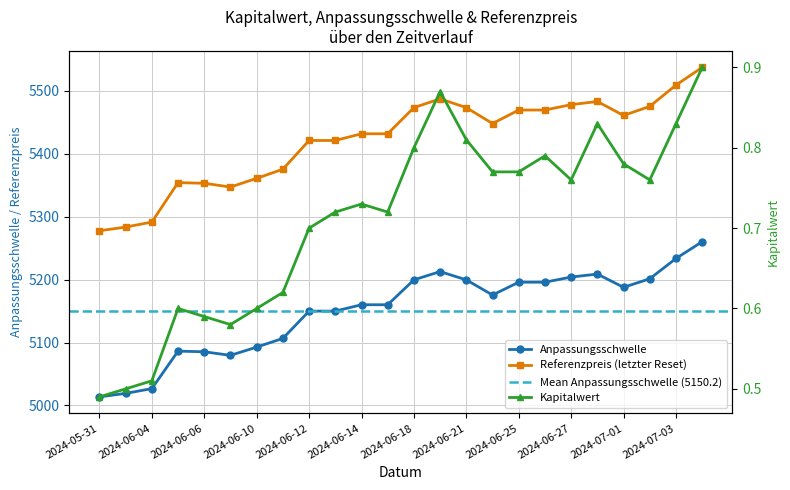

How many data points in Referenzpreis are above 5447?

12